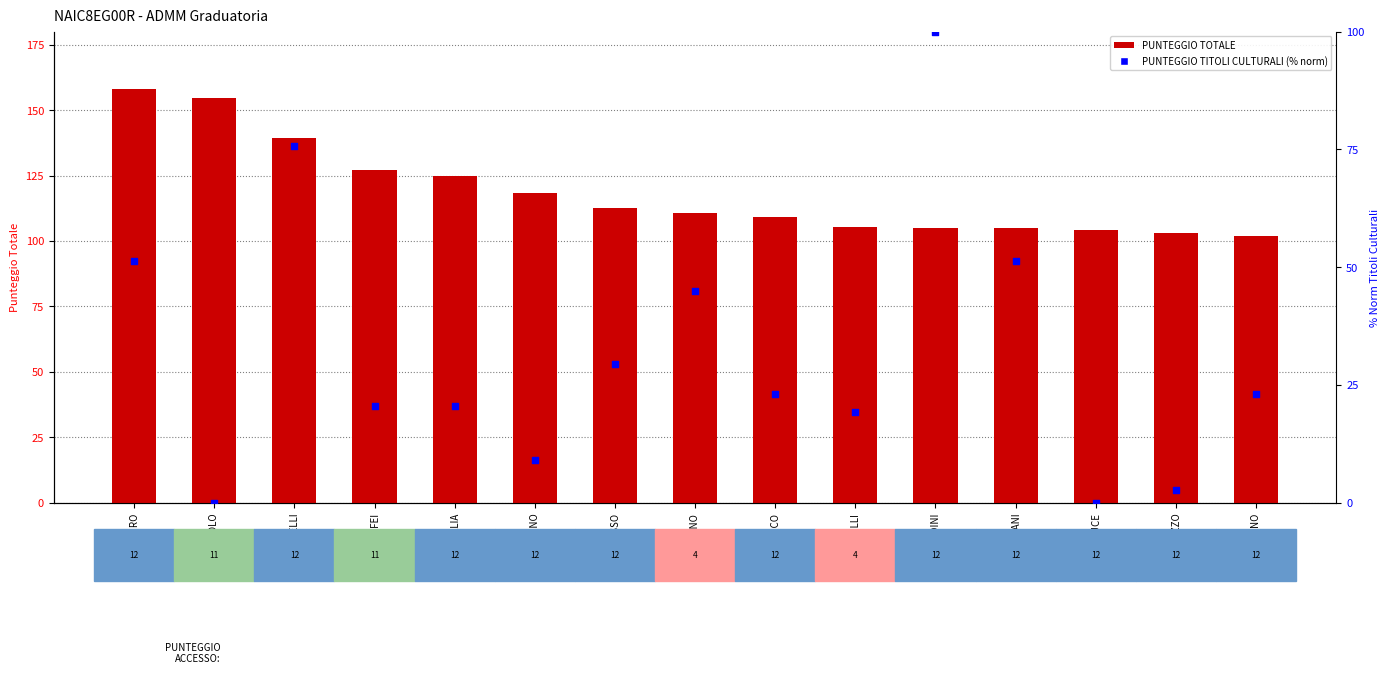

Which series has the largest total across all categories?

PUNTEGGIO TOTALE